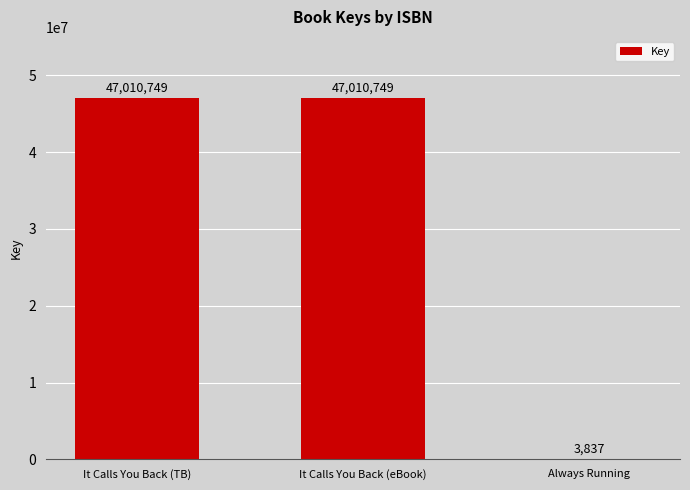

The chart shows a value of 3837 at Always Running. True or false?

True